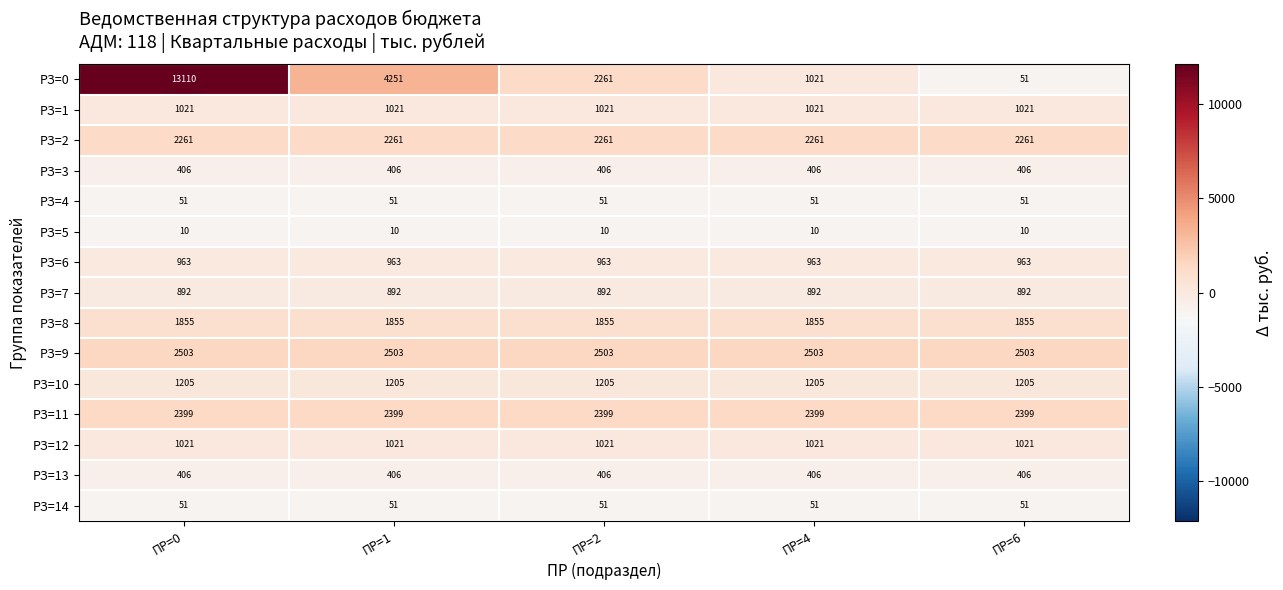

Which series has the largest total across all categories?

РЗ=0